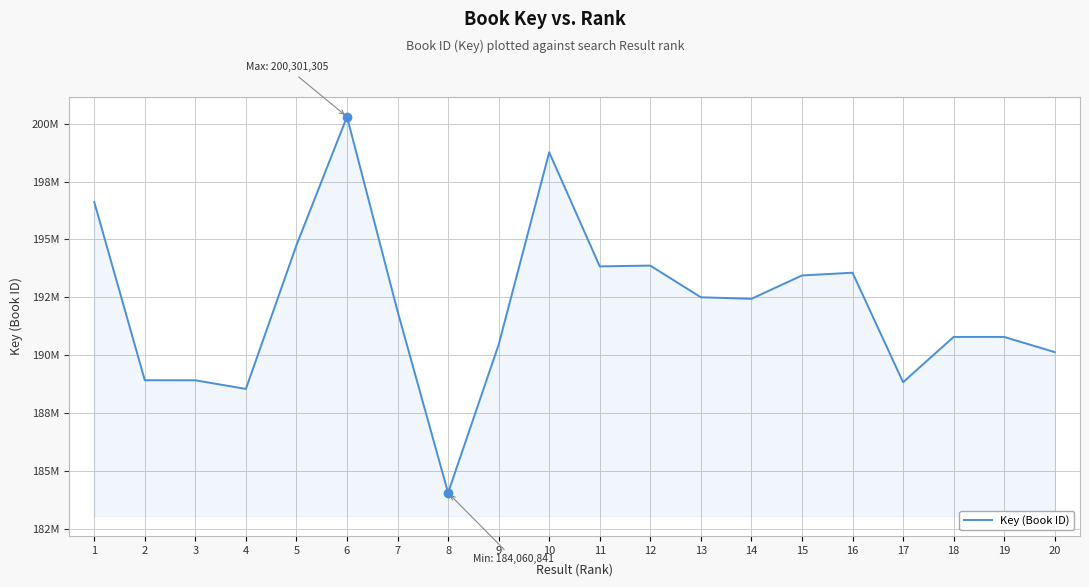

Is this an area chart (filled region under the line)?

Yes